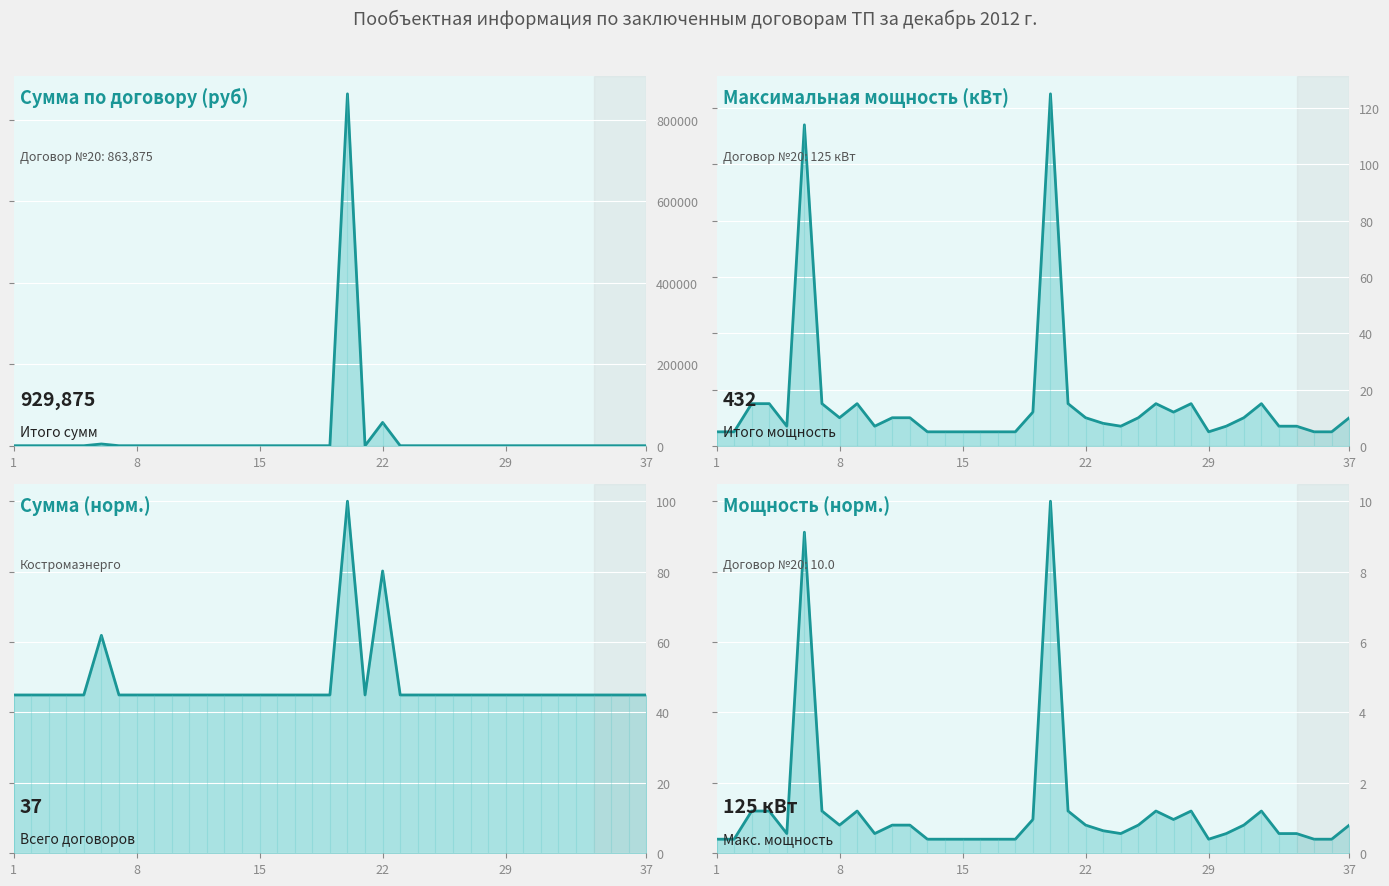

Which series has the largest total across all categories?

Сумма по договору (руб)